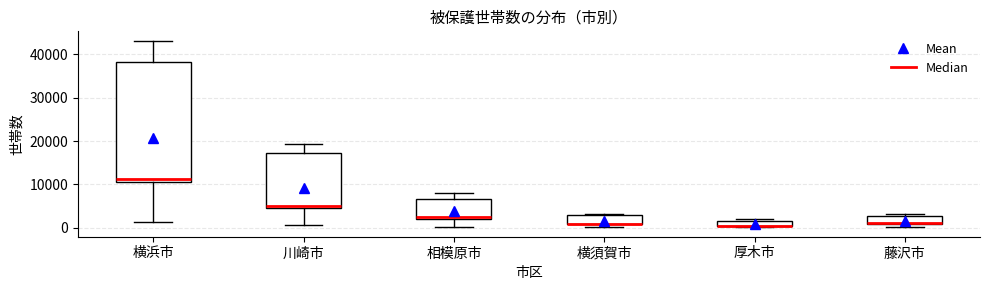

Which box is the tallest, from its lower edge to its upper edge?

横浜市